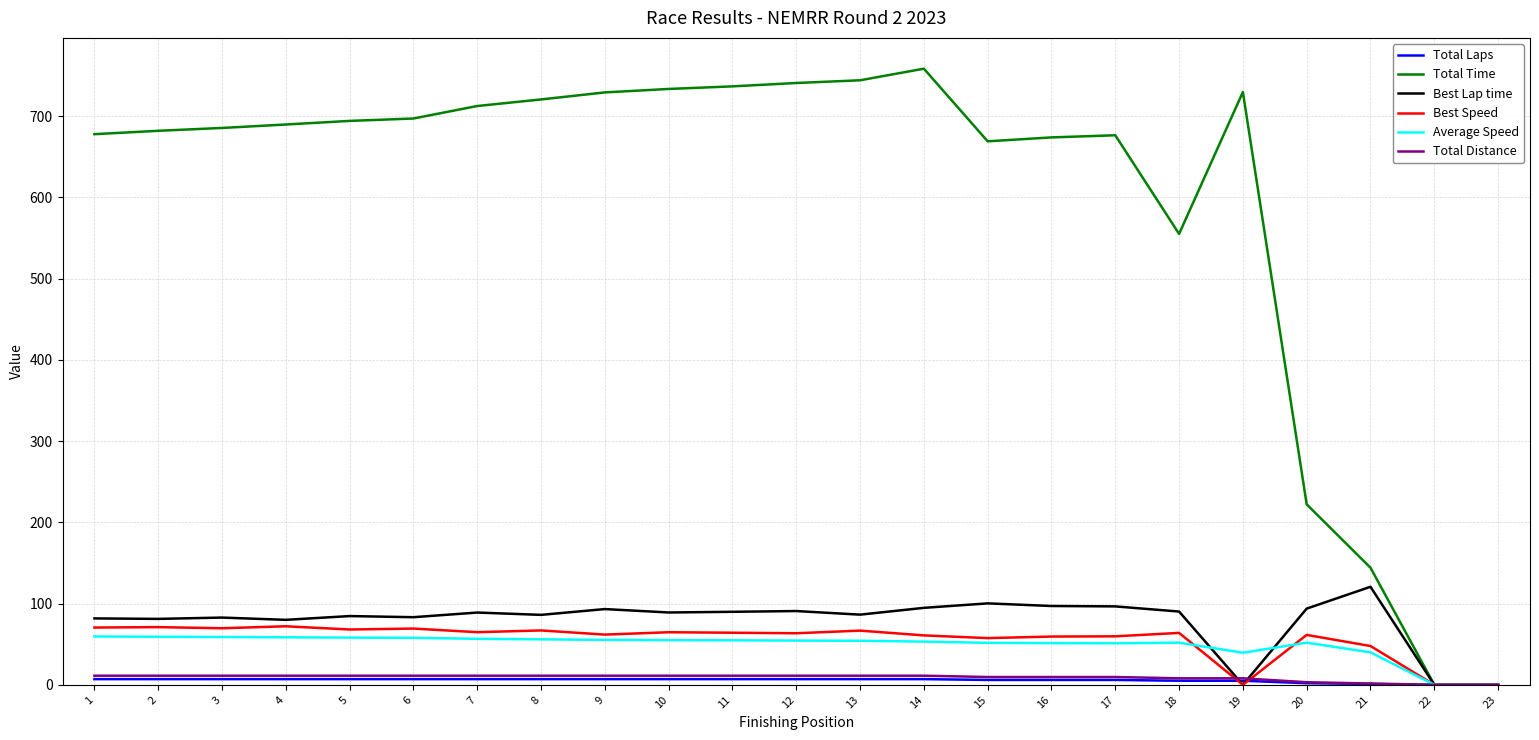

Which series has the widest spread of values?

Total Time